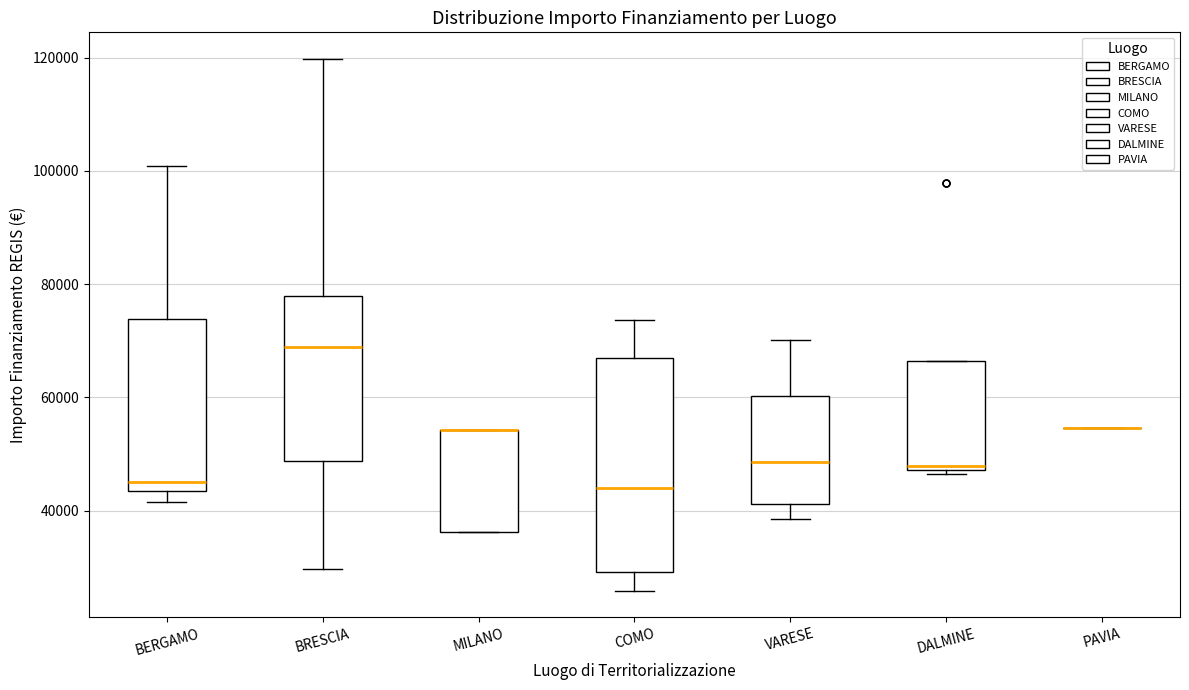

Reading left to right, transcribe this box plot: for each box, give where its median line is, the range the box spans, and where its two whiskers end, as read against the y-axis. The values are not printed on the chart, so give them approximately, as read against the axis.

BERGAMO: median 44000 (just above the box's lower edge), box 44000 to 74000, whiskers 42000 to 100000
BRESCIA: median 68000, box 48000 to 78000, whiskers 30000 to 120000
MILANO: median 54000 (drawn on the box's upper edge), box 36000 to 54000, whiskers 36000 to 54000
COMO: median 44000, box 30000 to 66000, whiskers 26000 to 74000
VARESE: median 48000, box 42000 to 60000, whiskers 38000 to 70000
DALMINE: median 48000 (just above the box's lower edge), box 48000 to 66000, whiskers 46000 to 66000
PAVIA: box collapsed to a line at 54000, whiskers 54000 to 54000